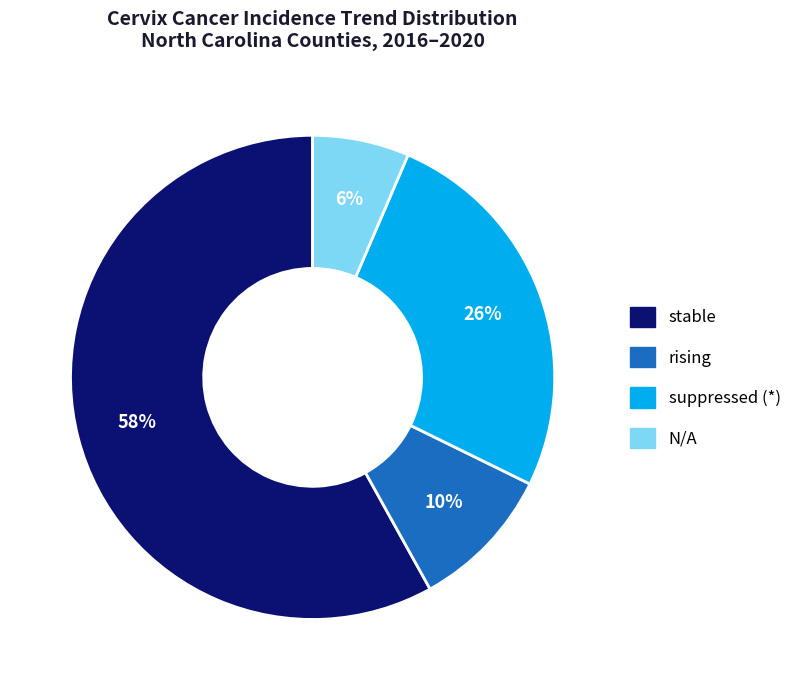

To the nearest percent, what is the difference between the largest and smallest slice percentages?

52%